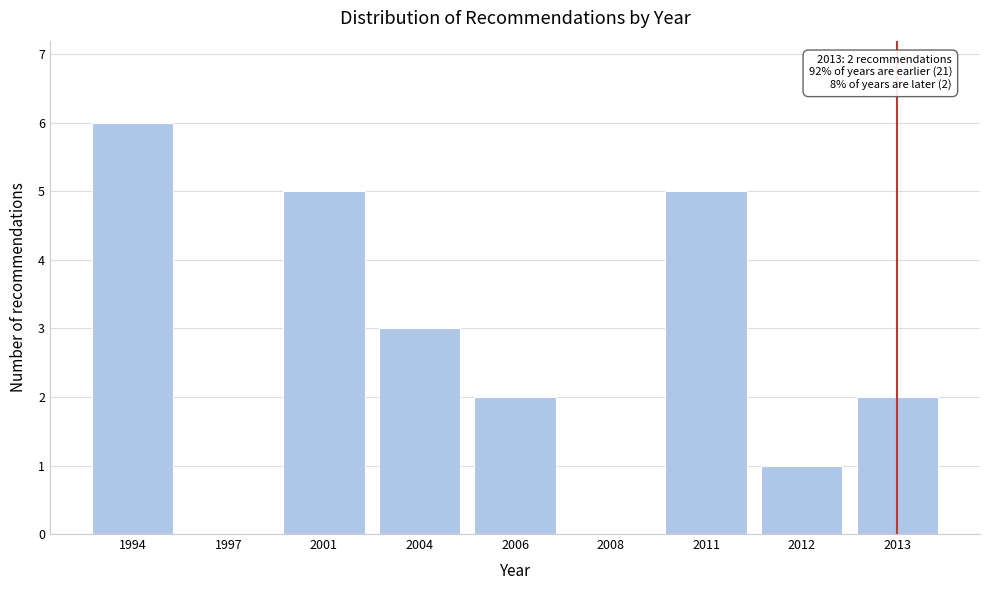

Reading left to right, what are all the values shown in this chart?

1994=6	1997=0	2001=5	2004=3	2006=2	2008=0	2011=5	2012=1	2013=2